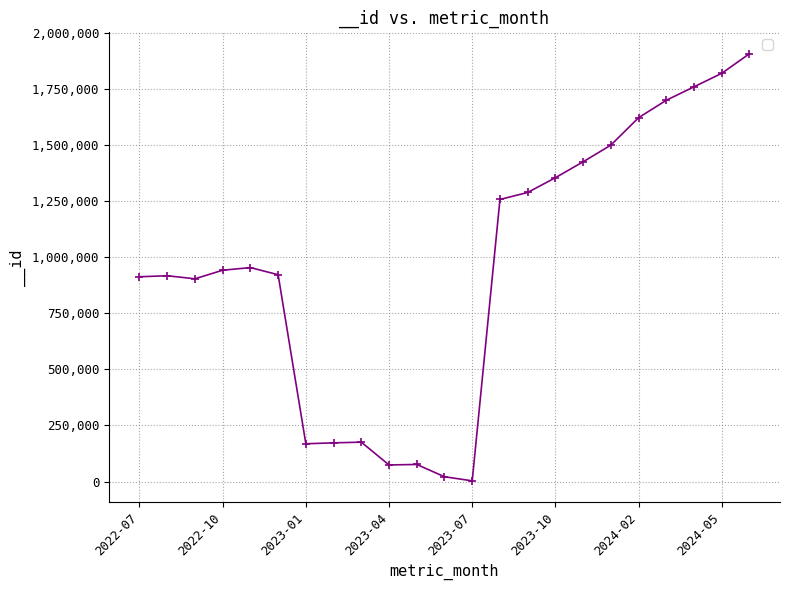

How many lines are shown in the chart?

1